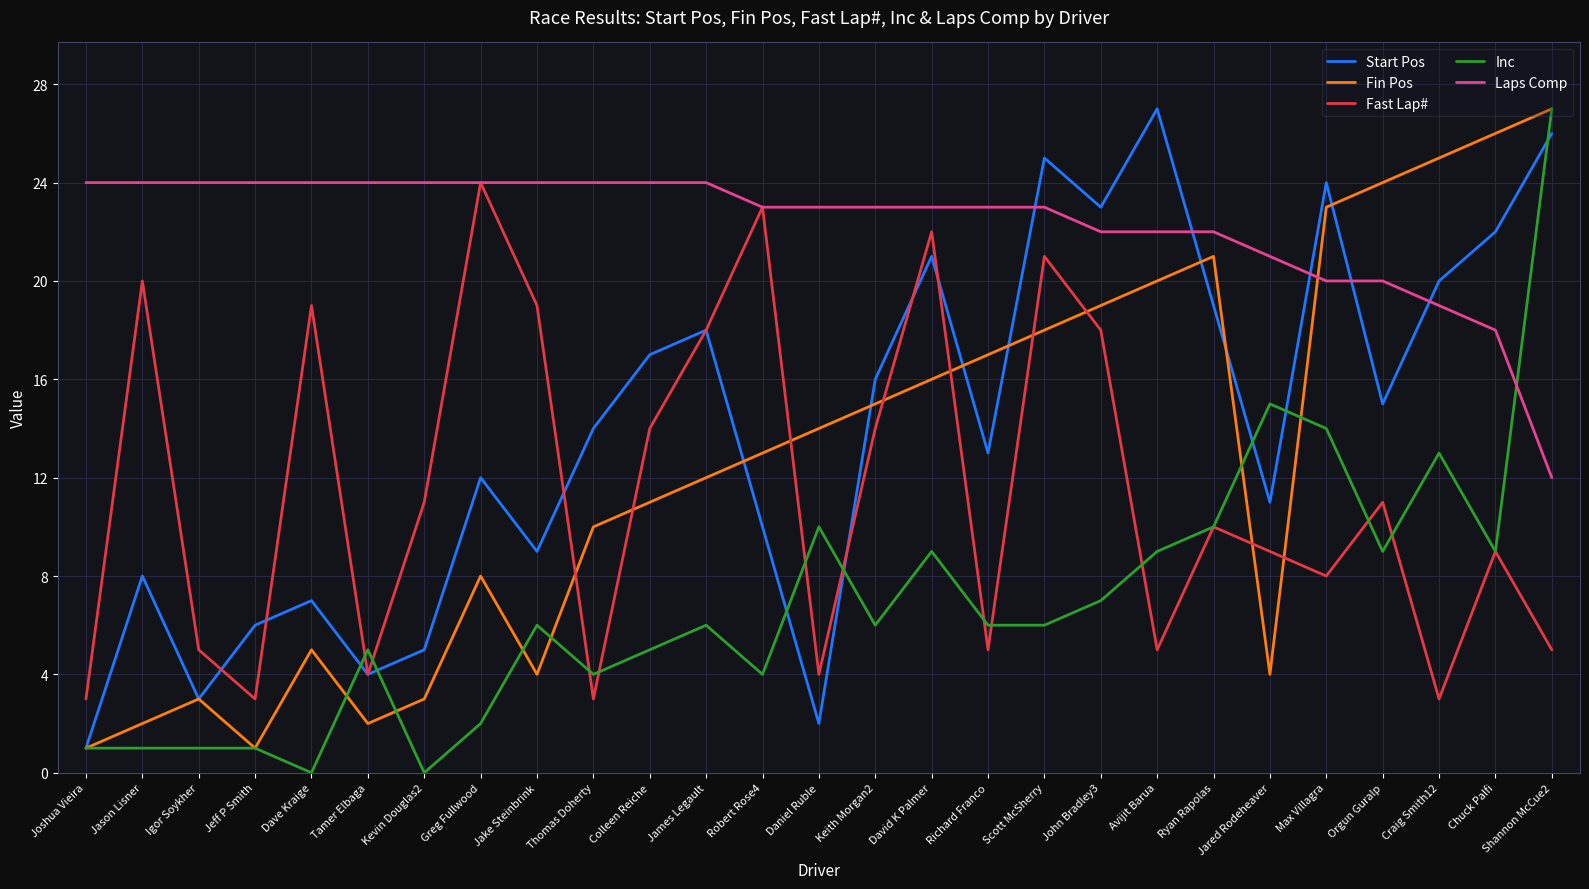

At which category is the sum across all series the highest?

Shannon McCue2